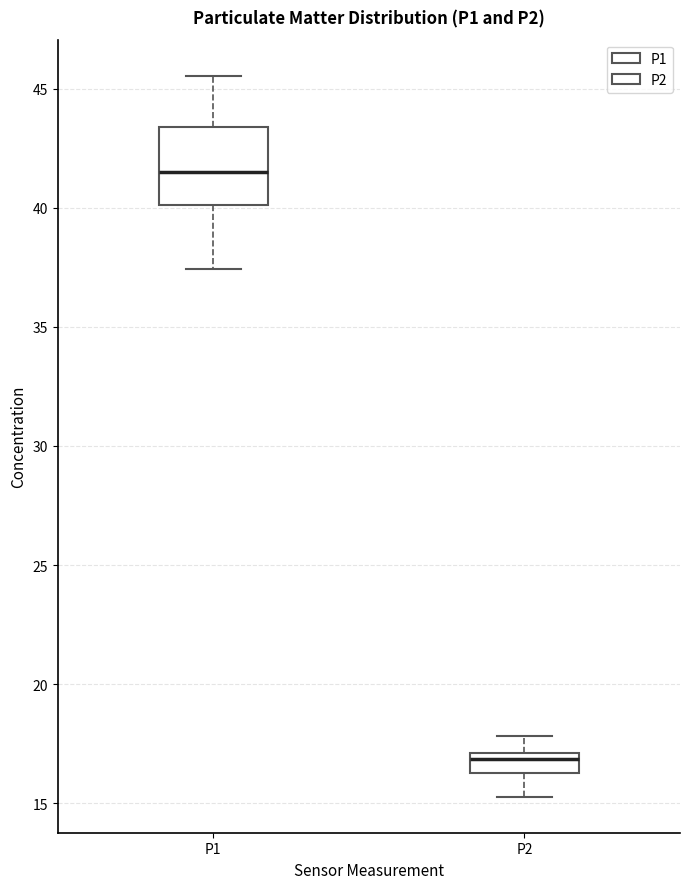

Where does the upper whisker of the box for P1 end on the y-axis? The values are not printed on the chart, so give them approximately, as read against the axis.

45.5